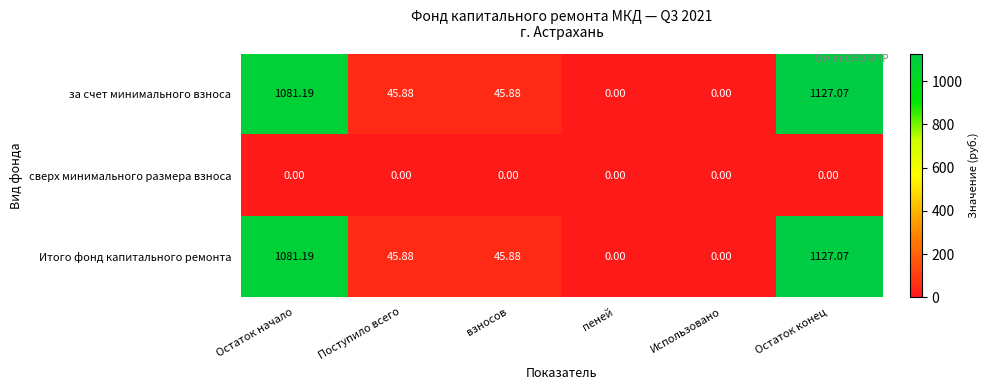

Is the value of сверх минимального размера взноса at Использовано greater than the value of за счет минимального взноса at Остаток начало?

No